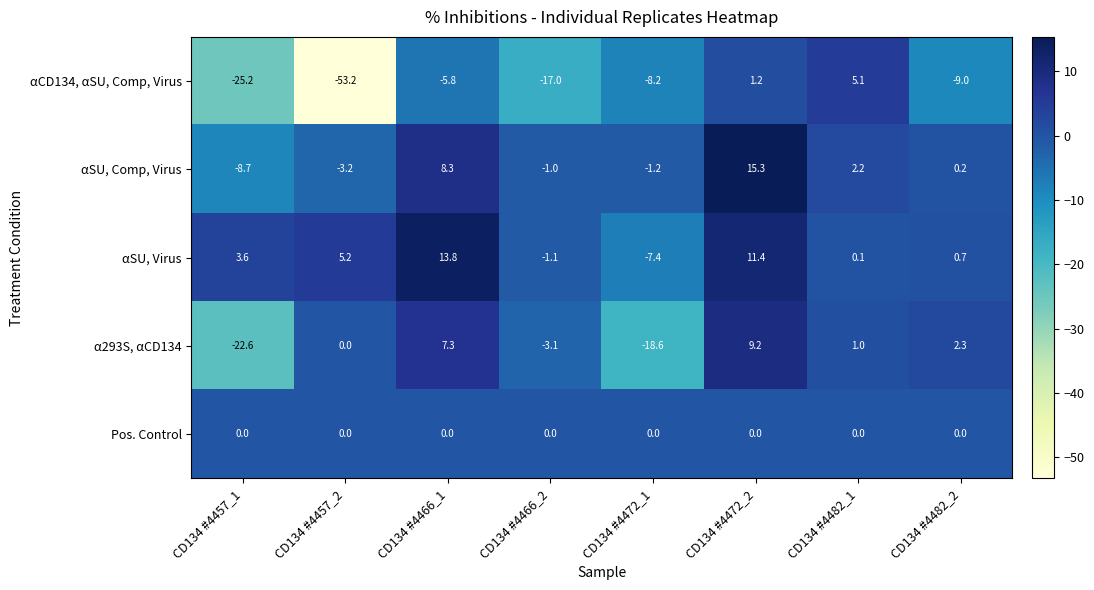

Rank the categories by α293S, αCD134 value from lowest to highest.

CD134 #4457_1, CD134 #4472_1, CD134 #4466_2, CD134 #4457_2, CD134 #4482_1, CD134 #4482_2, CD134 #4466_1, CD134 #4472_2